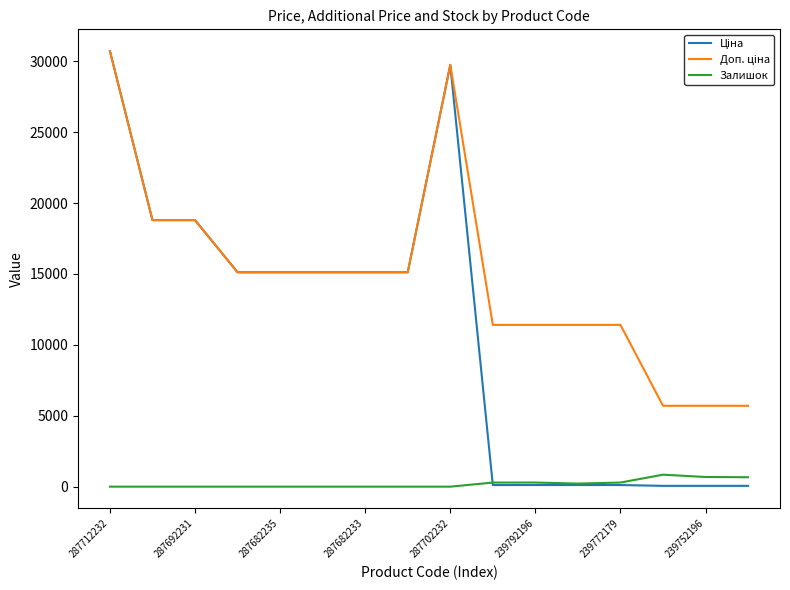

At which label does Доп. ціна first exceed 15120?

287712232